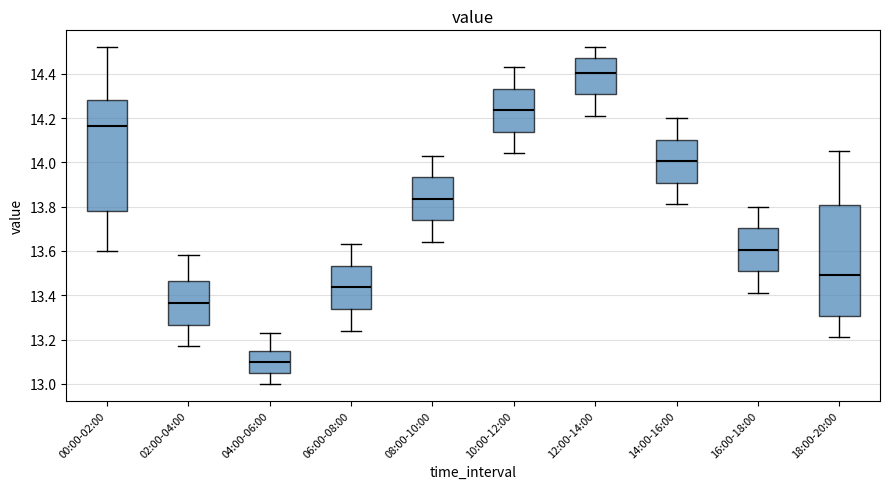

Reading left to right, transcribe this box plot: for each box, give where its median line is, the range the box spans, and where its two whiskers end, as read against the y-axis. The values are not printed on the chart, so give them approximately, as read against the axis.

00:00-02:00: median 14.16, box 13.78 to 14.28, whiskers 13.60 to 14.52
02:00-04:00: median 13.36, box 13.26 to 13.46, whiskers 13.18 to 13.58
04:00-06:00: median 13.10, box 13.06 to 13.16, whiskers 13.00 to 13.24
06:00-08:00: median 13.44, box 13.34 to 13.54, whiskers 13.24 to 13.64
08:00-10:00: median 13.84, box 13.74 to 13.94, whiskers 13.64 to 14.04
10:00-12:00: median 14.24, box 14.14 to 14.34, whiskers 14.04 to 14.44
12:00-14:00: median 14.40, box 14.30 to 14.48, whiskers 14.22 to 14.52
14:00-16:00: median 14.00, box 13.90 to 14.10, whiskers 13.82 to 14.20
16:00-18:00: median 13.60, box 13.50 to 13.70, whiskers 13.42 to 13.80
18:00-20:00: median 13.50, box 13.30 to 13.80, whiskers 13.22 to 14.06